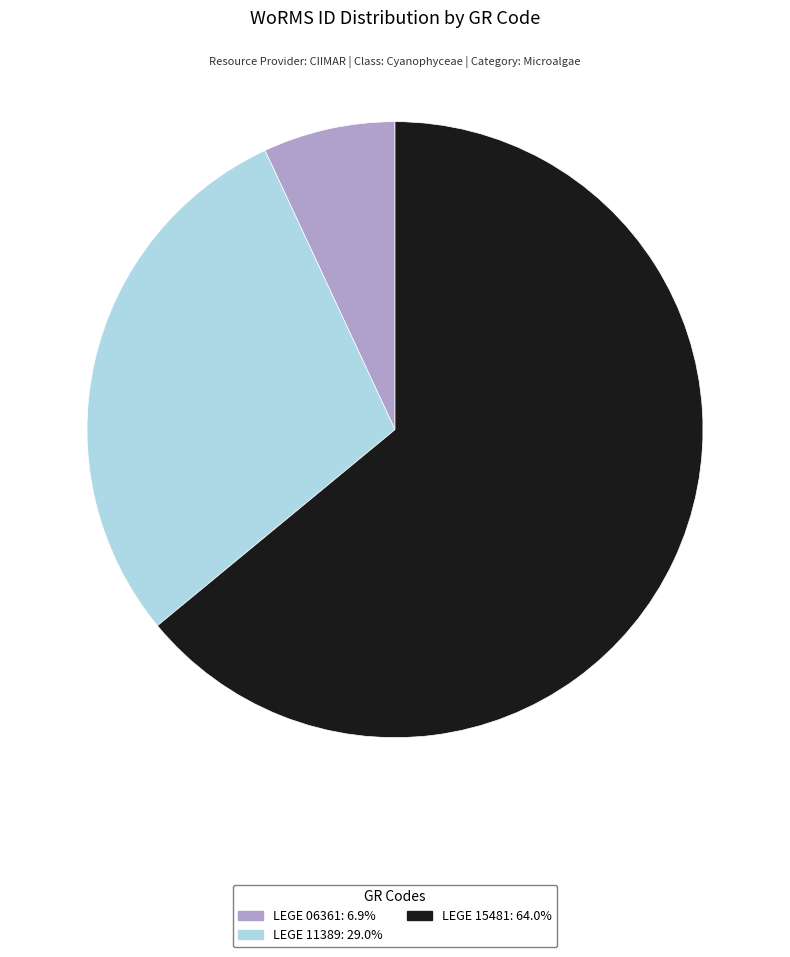

What is the majority slice?

LEGE 15481